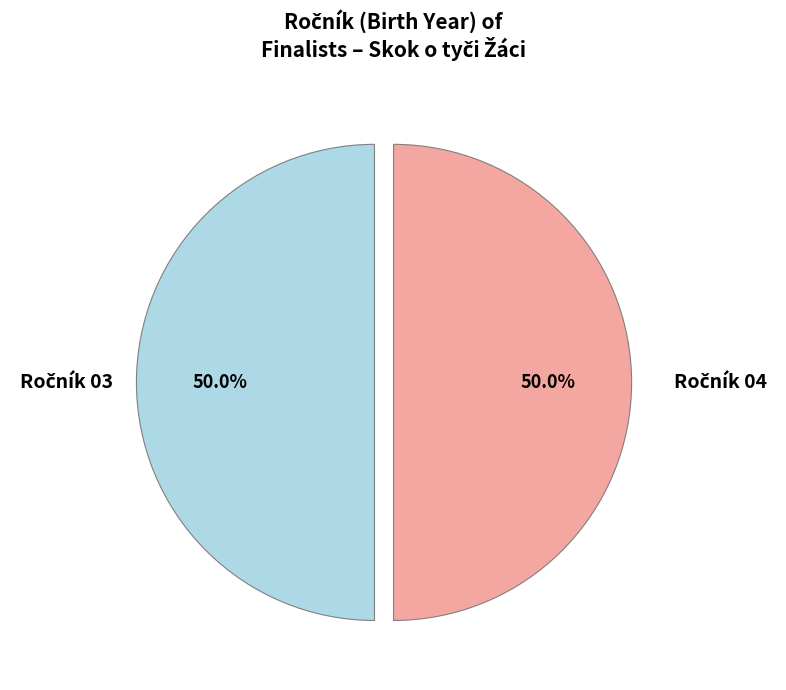

How many segments does this pie chart have?

2